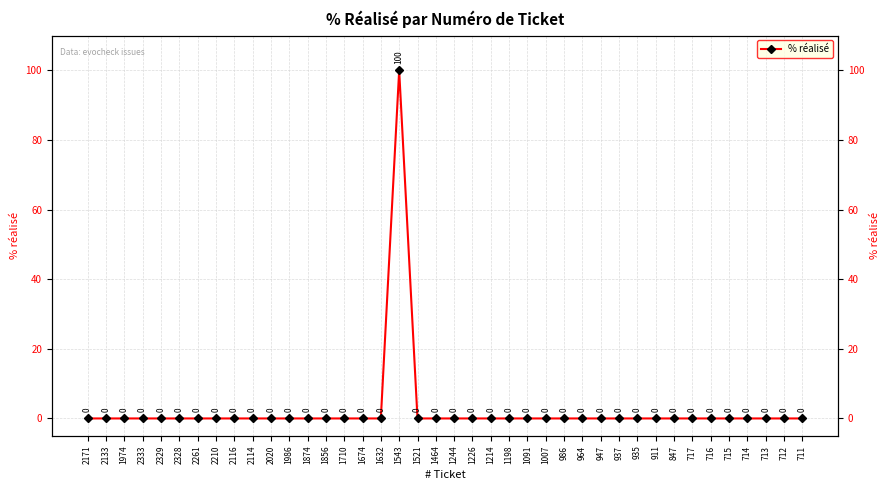

Which has a higher value, 715 or 947?

715